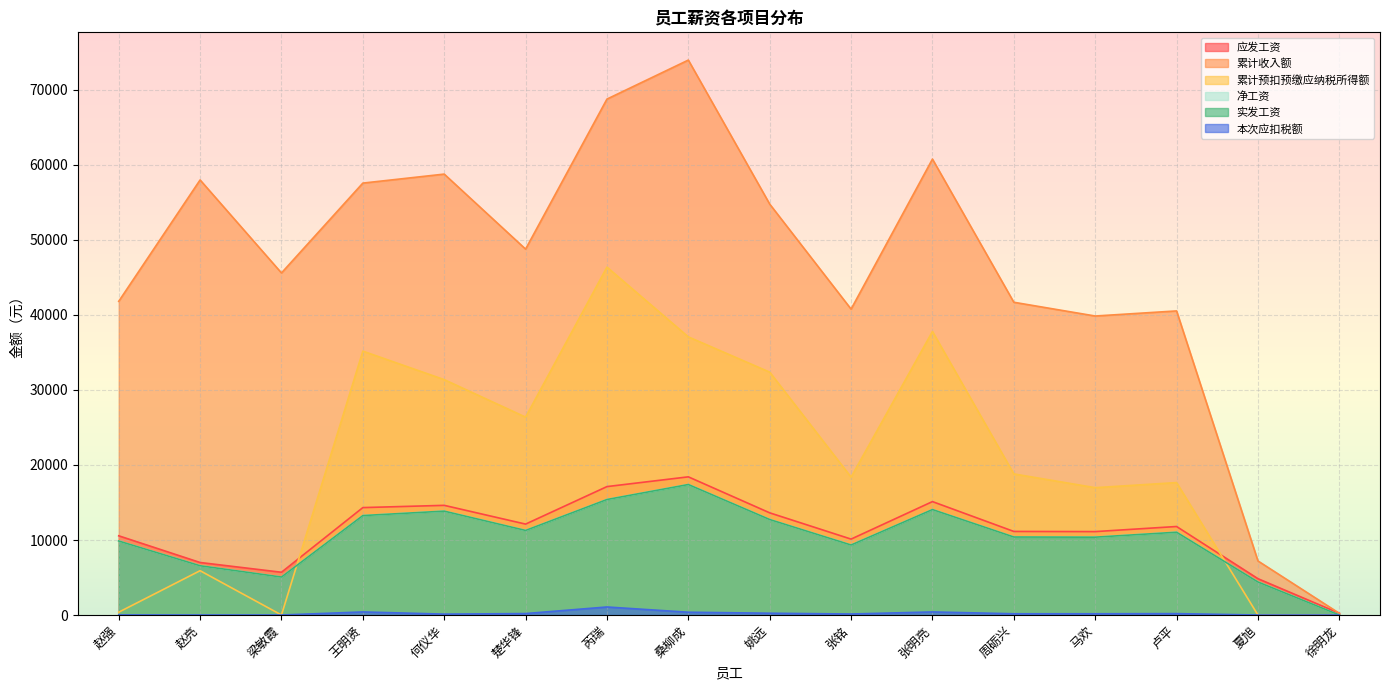

Reading left to right, transcribe all the data shown in this chart.

应发工资: 赵强=10560.0	赵亮=7000.0	梁敏霞=5700.0	王明贤=14320.0	何仪华=14620.0	楚华锋=12120.0	芮瑞=17120.0	桑柳成=18420.0	姚远=13620.0	张铭=10120.0	张明亮=15120.0	周砺兴=11141.0	马欢=11120.0	卢平=11799.0	夏旭=4844.0	徐明龙=228.6
累计收入额: 赵强=41820.0	赵亮=58000.0	梁敏霞=45600.0	王明贤=57580.0	何仪华=58780.0	楚华锋=48780.0	芮瑞=68780.0	桑柳成=73980.0	姚远=54780.0	张铭=40780.0	张明亮=60780.0	周砺兴=41694.6	马欢=39860.0	卢平=40539.0	夏旭=7207.6	徐明龙=228.6
累计预扣预缴应纳税所得额: 赵强=375.8	赵亮=5909.0	梁敏霞=0.0	王明贤=35180.8	何仪华=31380.8	楚华锋=26380.8	芮瑞=46380.8	桑柳成=37080.8	姚远=32380.8	张铭=18380.8	张明亮=37798.7	周砺兴=18810.8	马欢=16976.2	卢平=17655.2	夏旭=0.0	徐明龙=0.0
净工资: 赵强=9864.2	赵亮=6567.1	梁敏霞=5059.9	王明贤=13257.2	何仪华=13848.2	楚华锋=11273.2	芮瑞=15396.5	桑柳成=17395.5	姚远=12728.2	张铭=9333.2	张明亮=14057.2	周砺兴=10397.3	马欢=10376.9	卢平=11035.6	夏旭=4401.4	徐明龙=0.0
实发工资: 赵强=9864.2	赵亮=6567.1	梁敏霞=5059.9	王明贤=13257.2	何仪华=13848.2	楚华锋=11273.2	芮瑞=15396.5	桑柳成=17395.5	姚远=12728.2	张铭=9333.2	张明亮=14057.2	周砺兴=10397.3	马欢=10376.9	卢平=11035.6	夏旭=4401.4	徐明龙=0.0
本次应扣税额: 赵强=11.3	赵亮=0.0	梁敏霞=0.0	王明贤=410.0	何仪华=119.0	楚华锋=194.0	芮瑞=1070.7	桑柳成=371.7	姚远=239.0	张铭=134.0	张明亮=409.9	周砺兴=166.9	马欢=166.3	卢平=186.7	夏旭=0.0	徐明龙=0.0